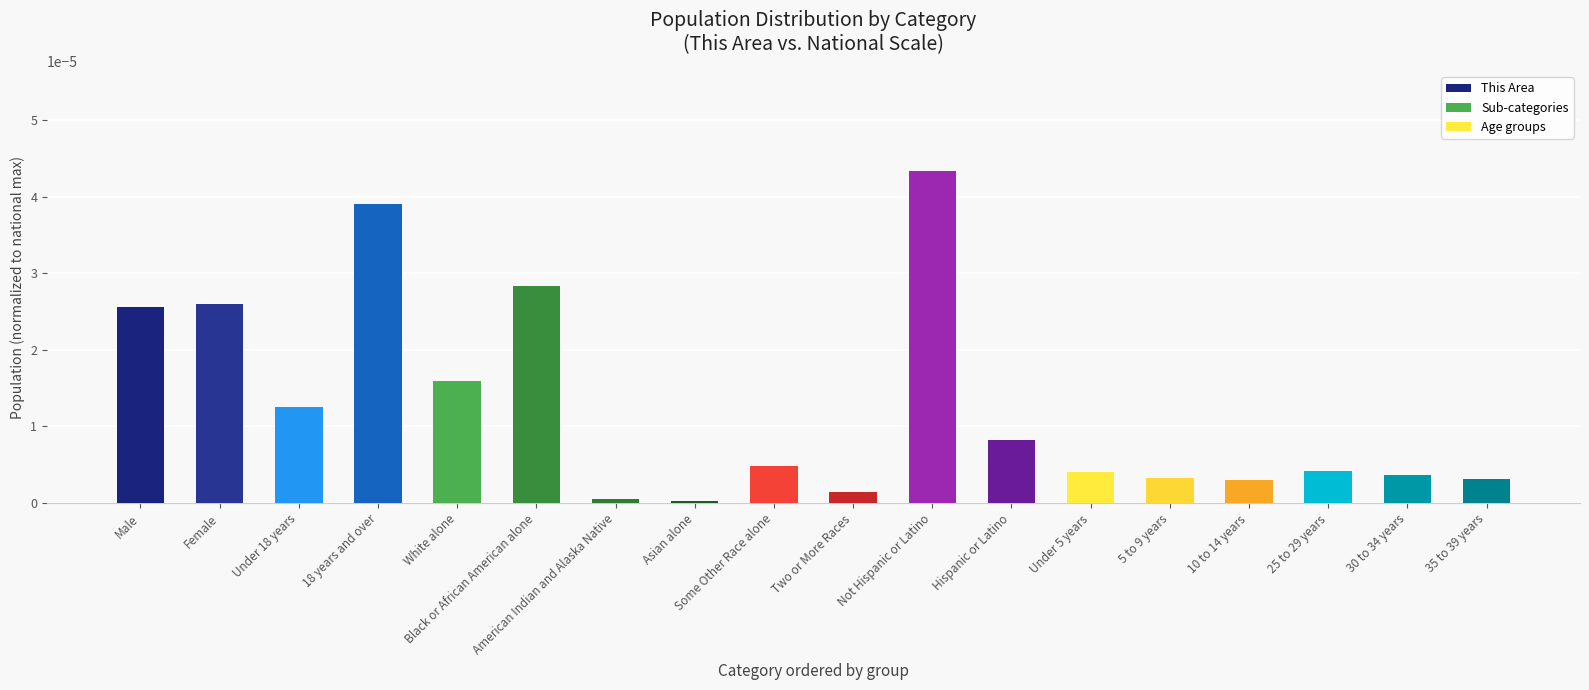

Is it true that the value at American Indian and Alaska Native is 0.0?

True